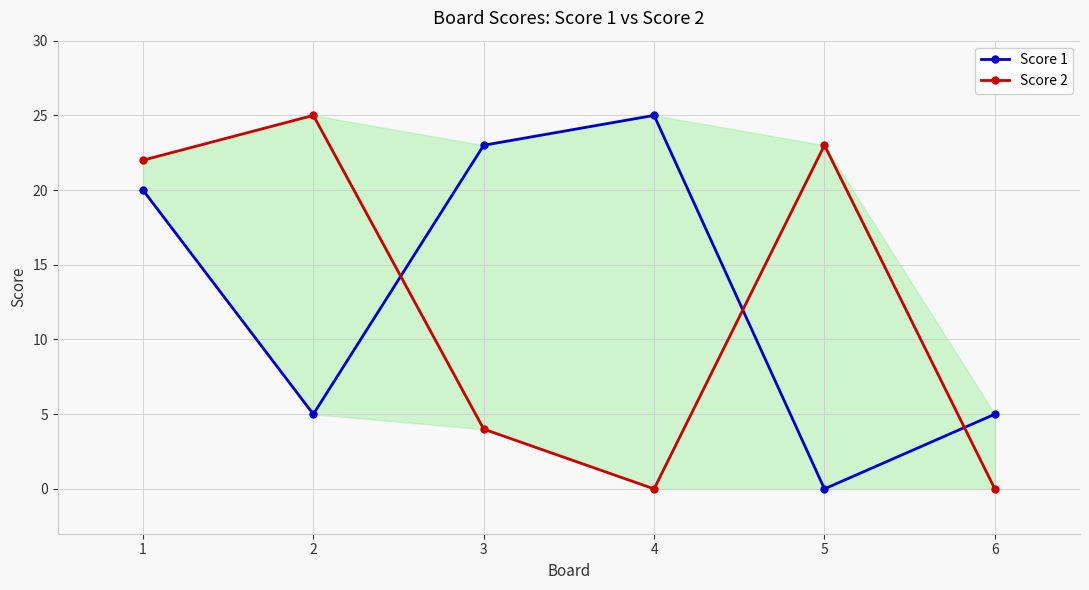

What is the total value across all series at 5?

23